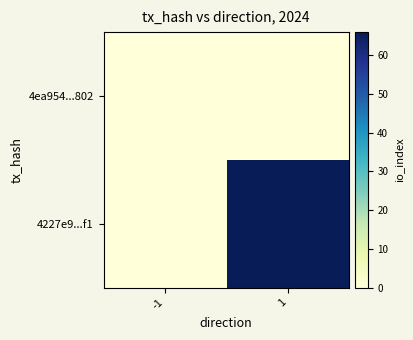

Which series has the largest total across all categories?

4227e9...f1